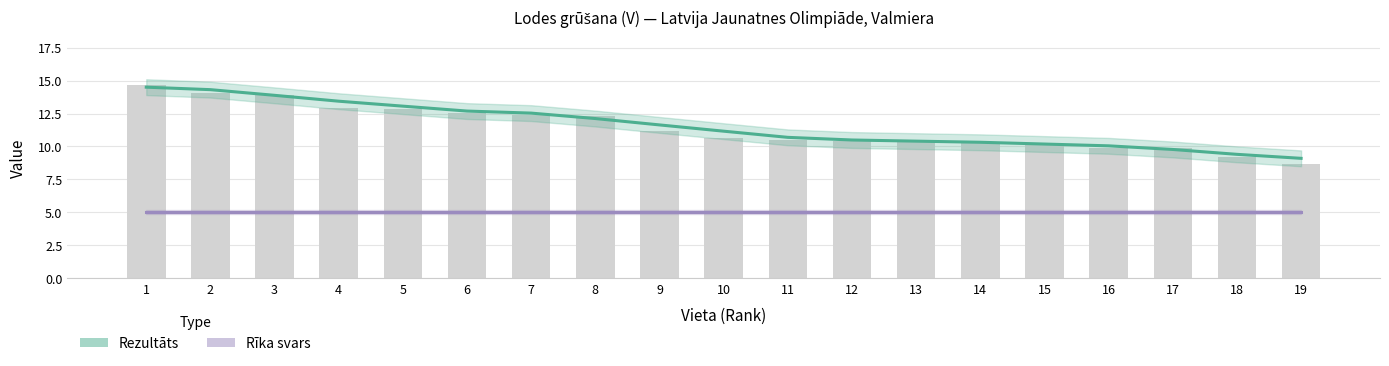

What is the total value across all series at 13?

15.4